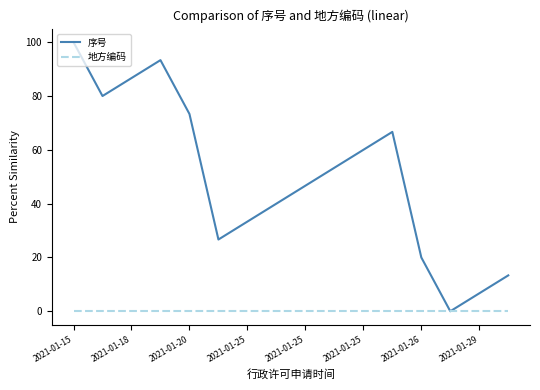

What is the highest value of the 序号 series?

100.0